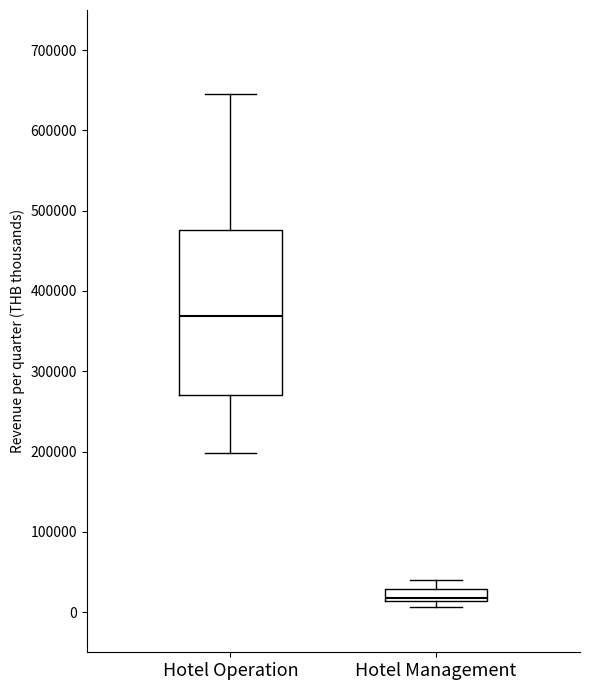

Which box is the tallest, from its lower edge to its upper edge?

Hotel Operation